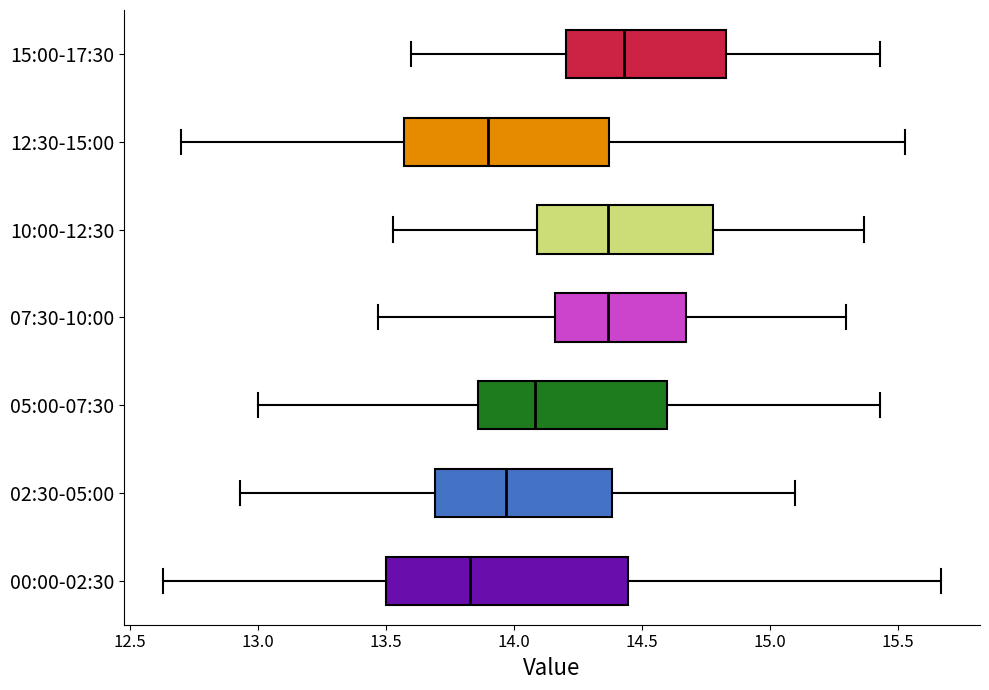

Which box has the furthest to the right median line?

15:00-17:30